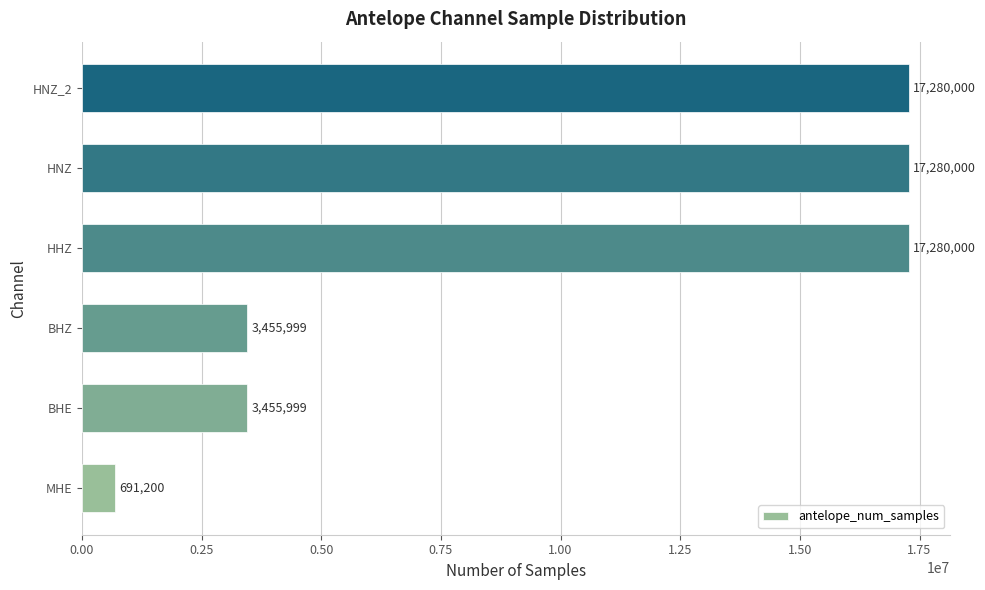

Reading bottom to top, what are all the values shown in this chart?

691200	3455999	3455999	17280000	17280000	17280000